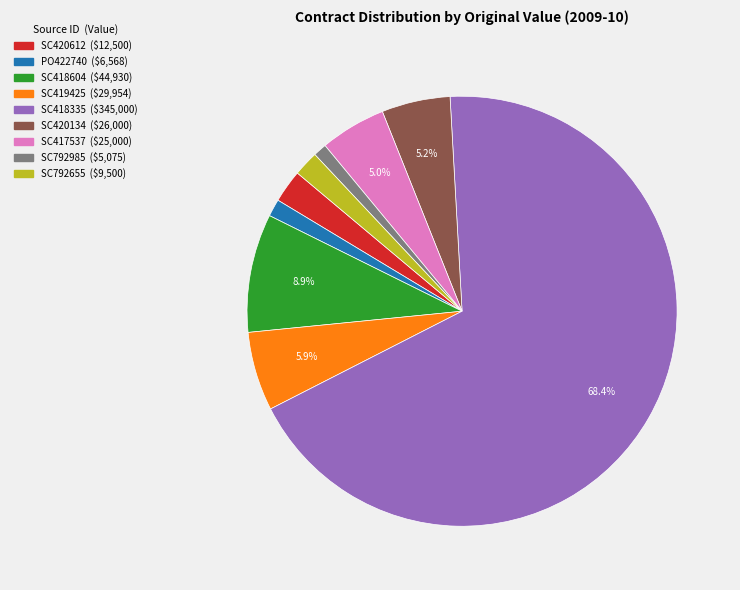

Which category accounts for the majority?

SC418335